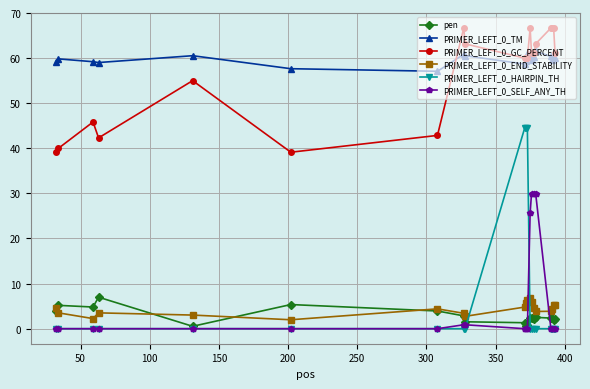

True or false: PRIMER_LEFT_0_GC_PERCENT and PRIMER_LEFT_0_HAIRPIN_TH intersect in this chart.

False